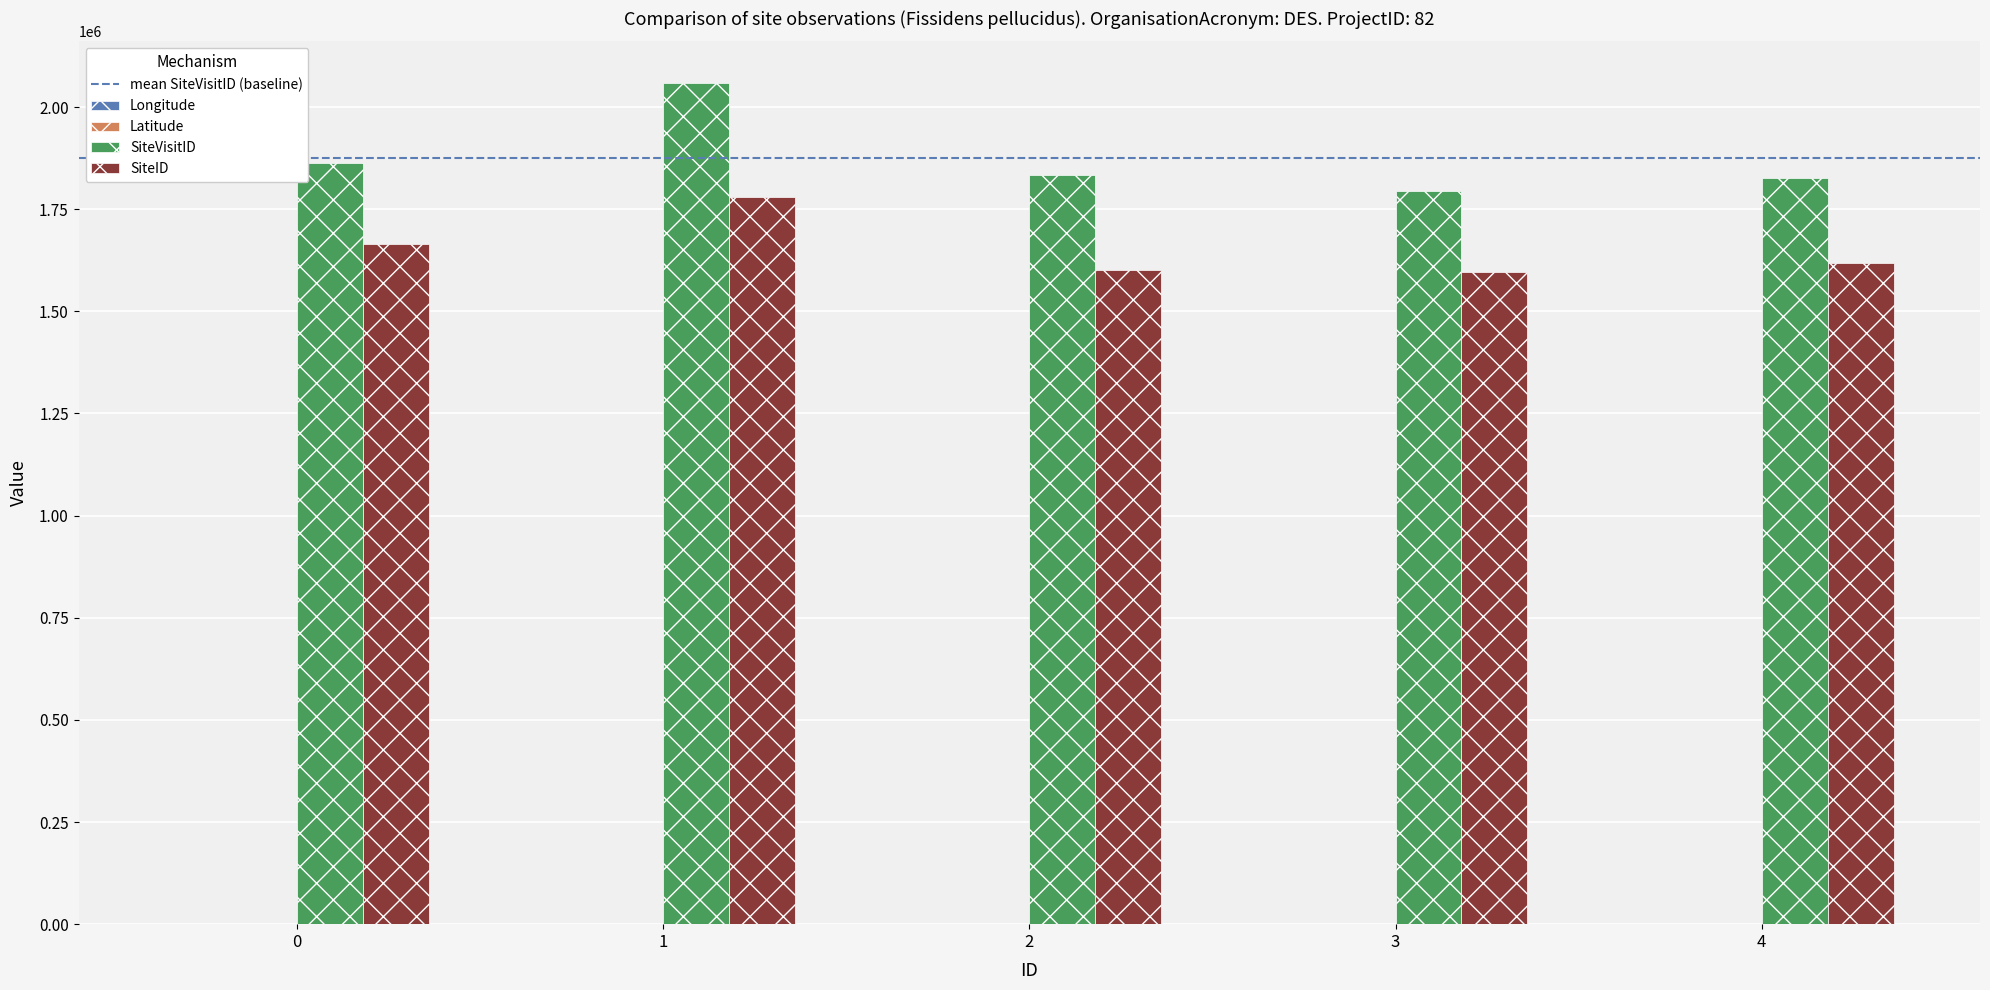

Which series changed the most between 1 and 3?

SiteVisitID